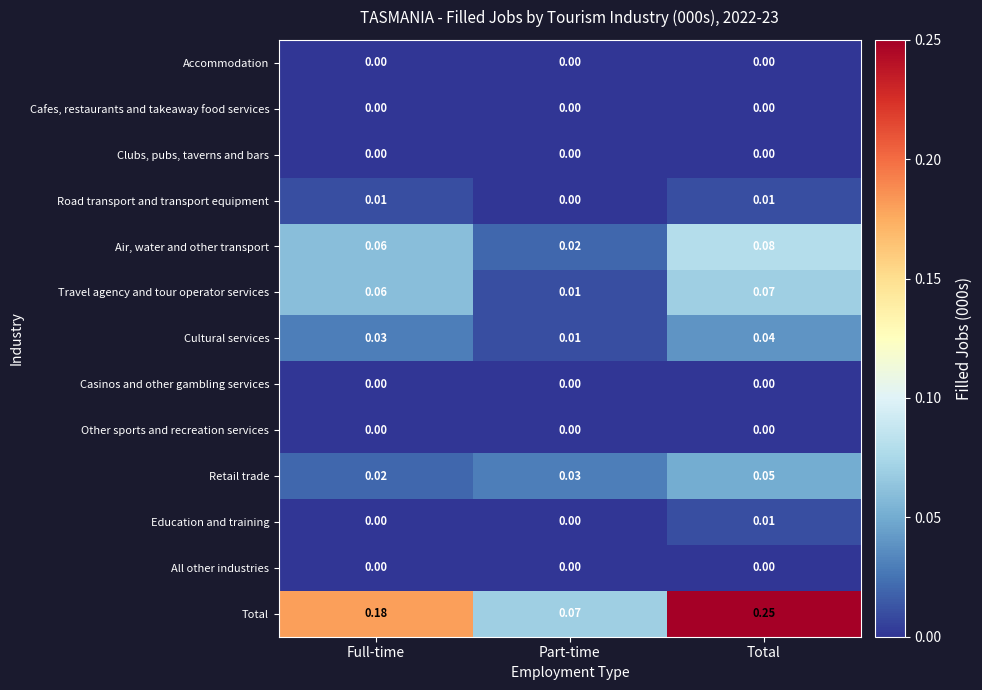

List the labels in order of Cultural services value, smallest first.

Part-time, Full-time, Total